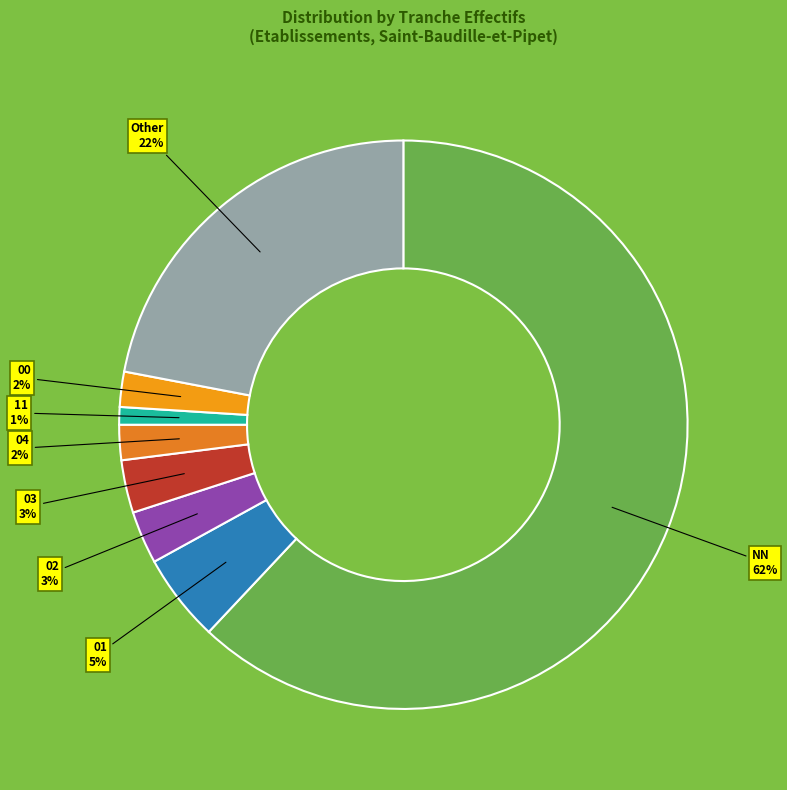

Count the number of slices in the pie.

8